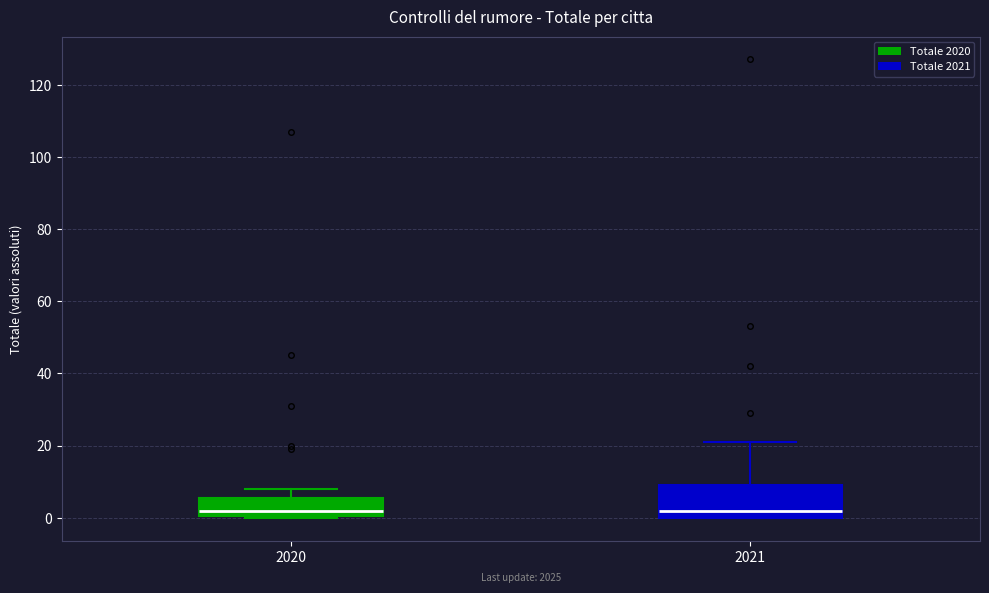

Where does the upper whisker of the box at x = 2020 end on the y-axis? The values are not printed on the chart, so give them approximately, as read against the axis.

8